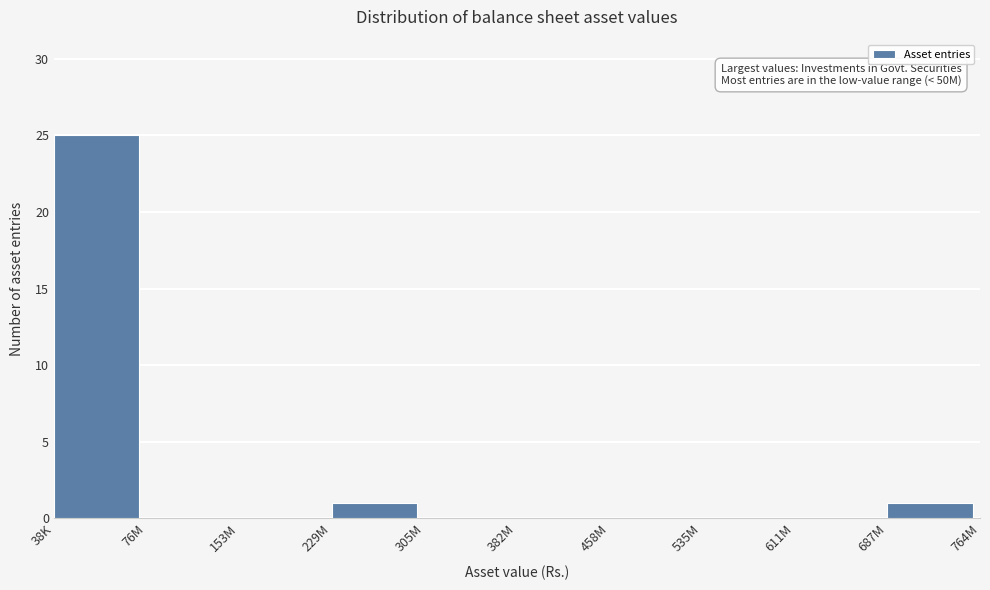

Reading left to right, what are all the values shown in this chart?

38K=25	76M=0	153M=0	229M=1	305M=0	382M=0	458M=0	535M=0	611M=0	687M=1